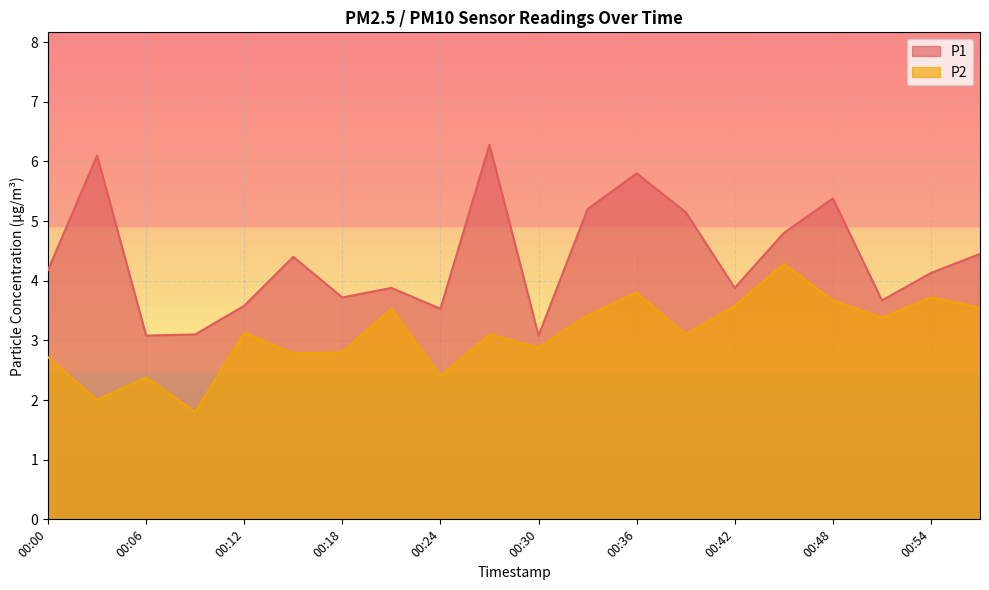

What is the minimum value shown in the chart?

1.8